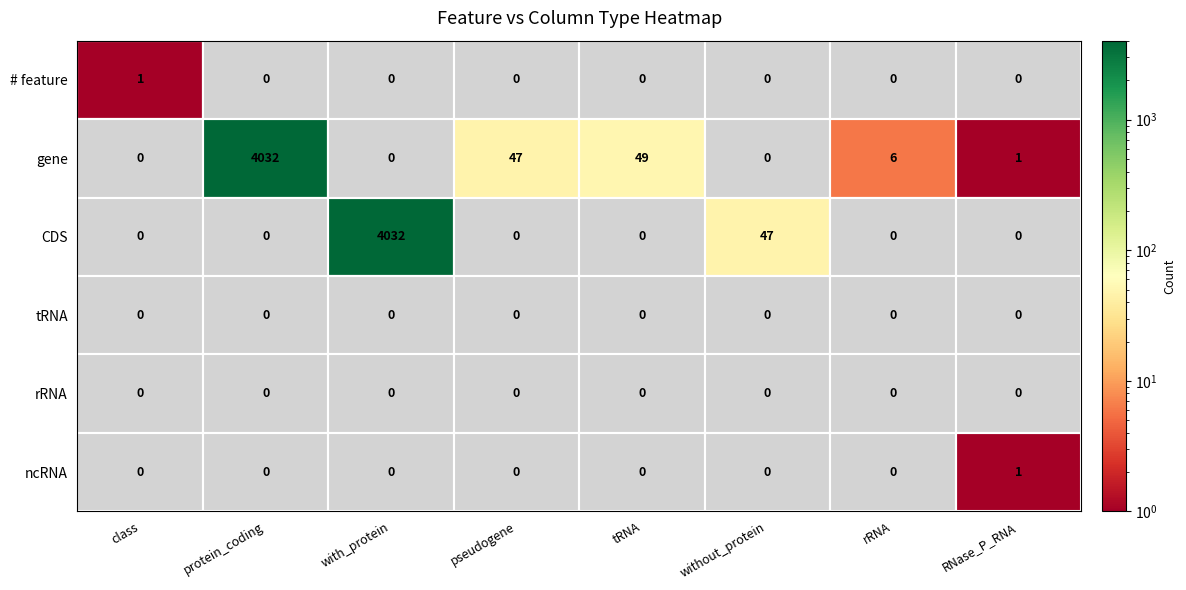

What is the average value of the CDS series?

510